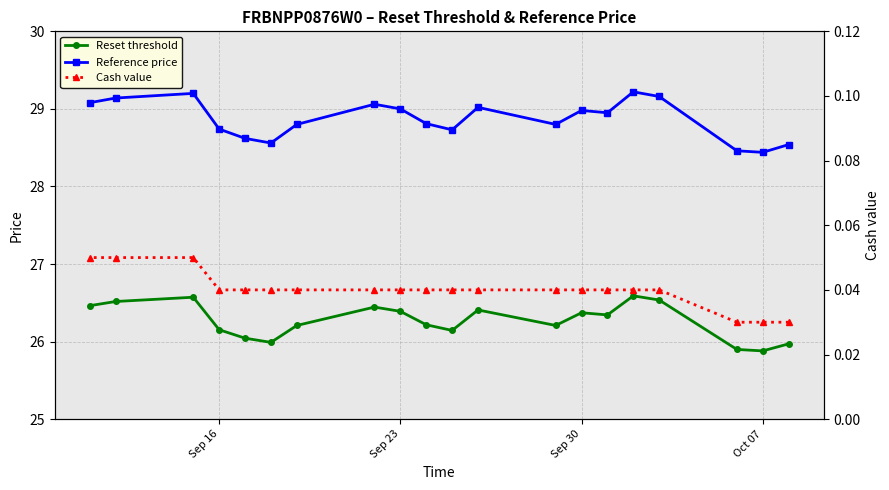

In Reset threshold, how many points are lower than both neighbors (excluding endpoints)?

5